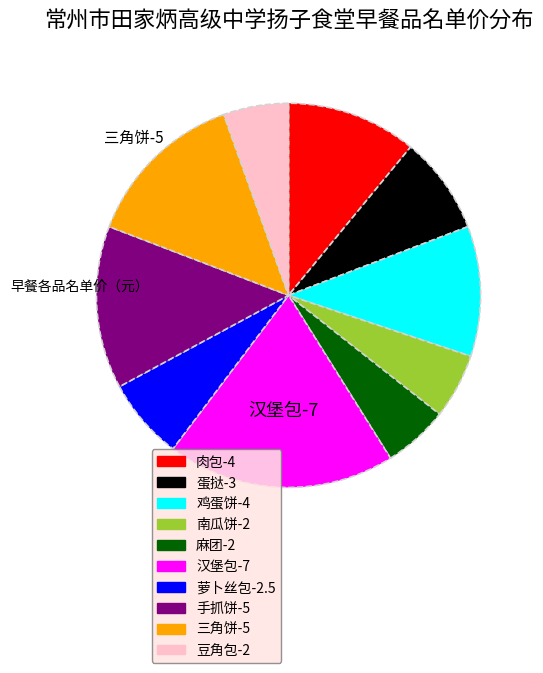

Which slice is the largest?

汉堡包